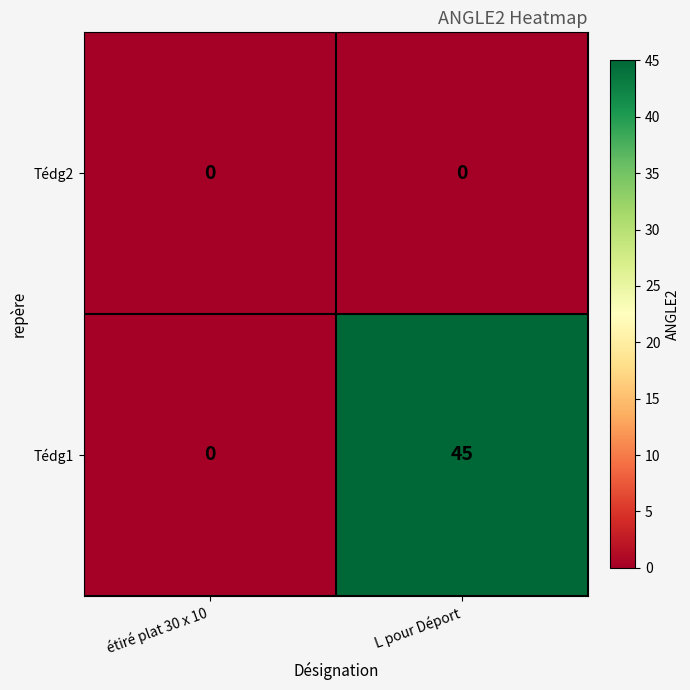

List the series in order of their peak value, lowest first.

Tédg2, Tédg1